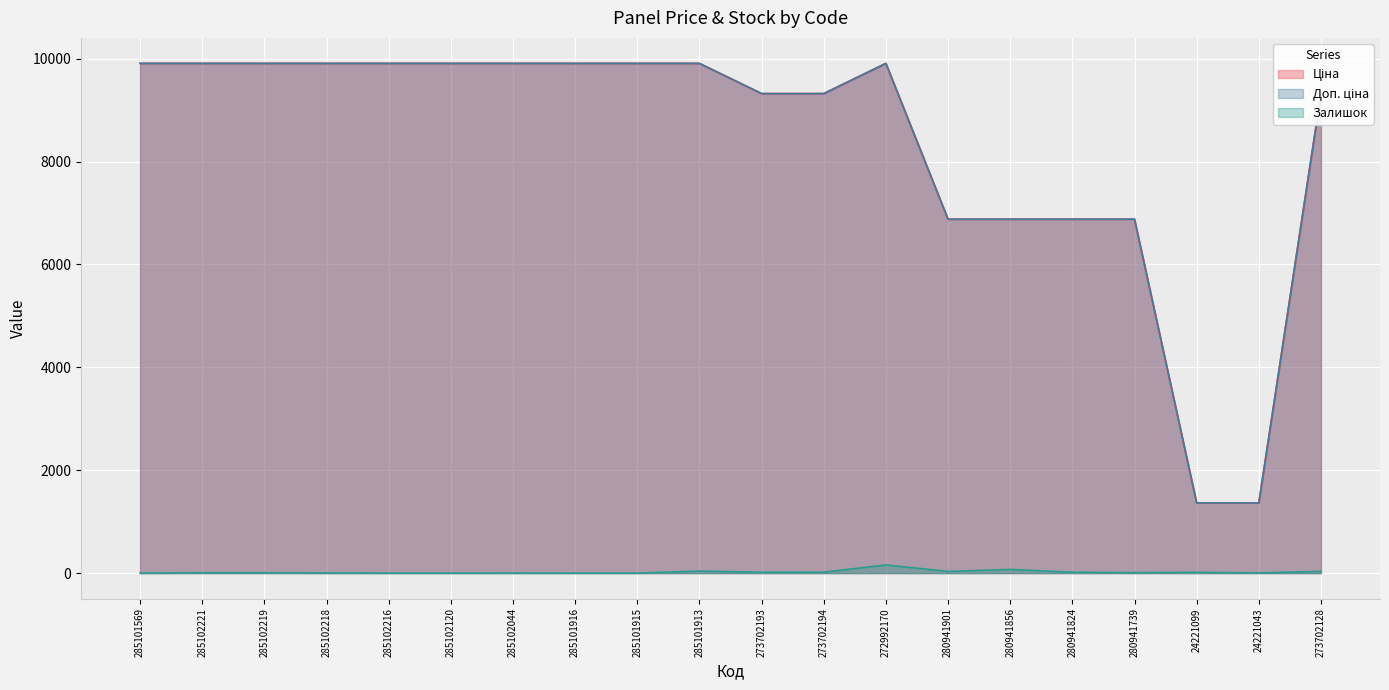

Which series has the largest total across all categories?

Ціна